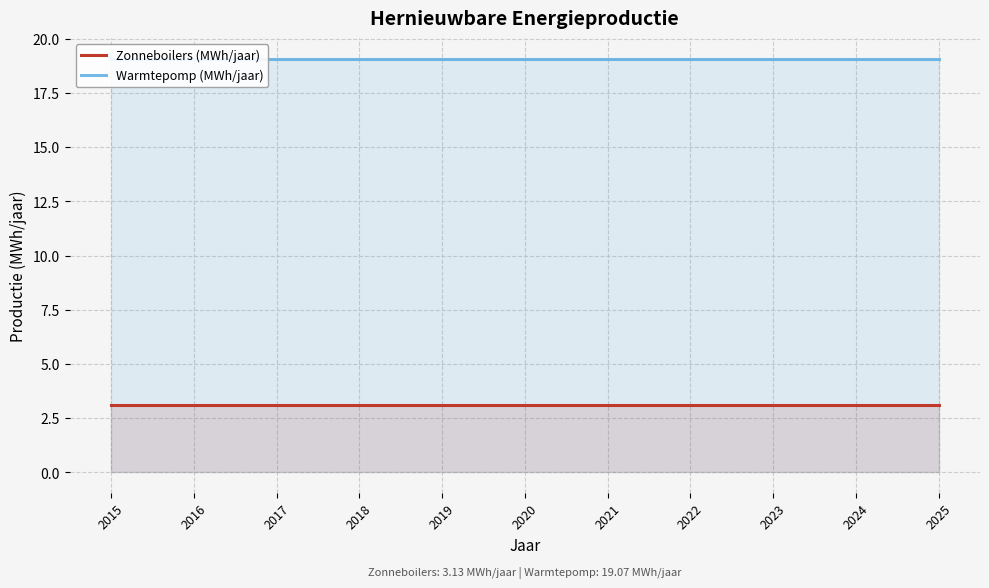

True or false: Warmtepomp (MWh/jaar) and Zonneboilers (MWh/jaar) cross at least once.

False